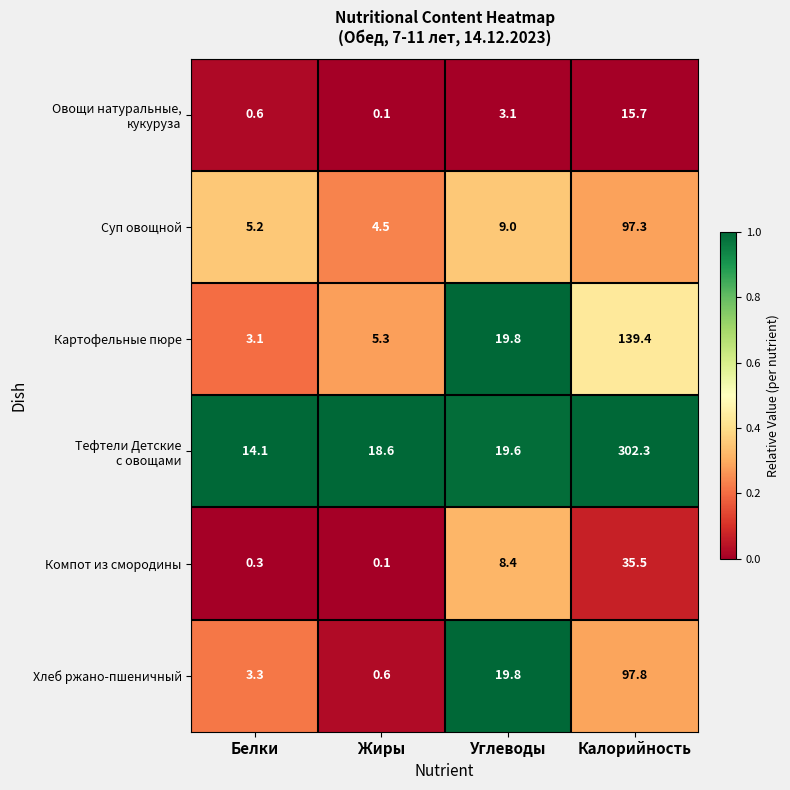

The value of Хлеб ржано-пшеничный at Жиры is 0.6. True or false?

True